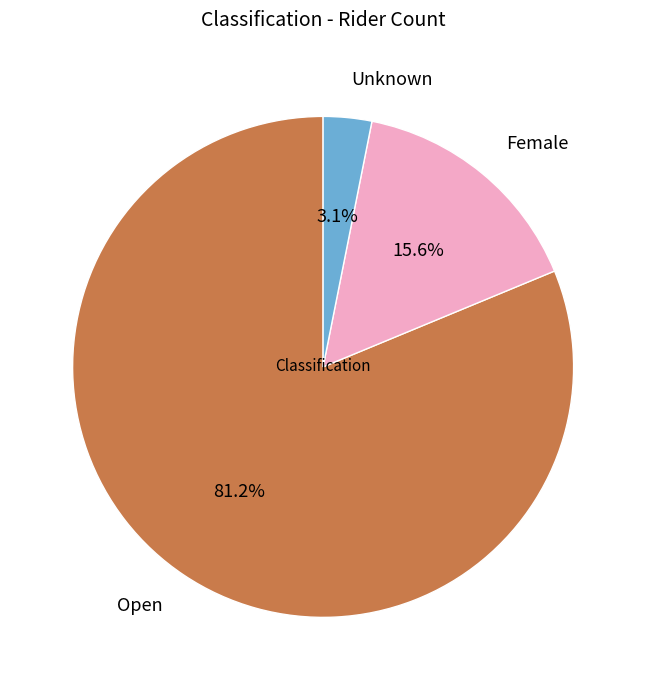

How many segments does this pie chart have?

3